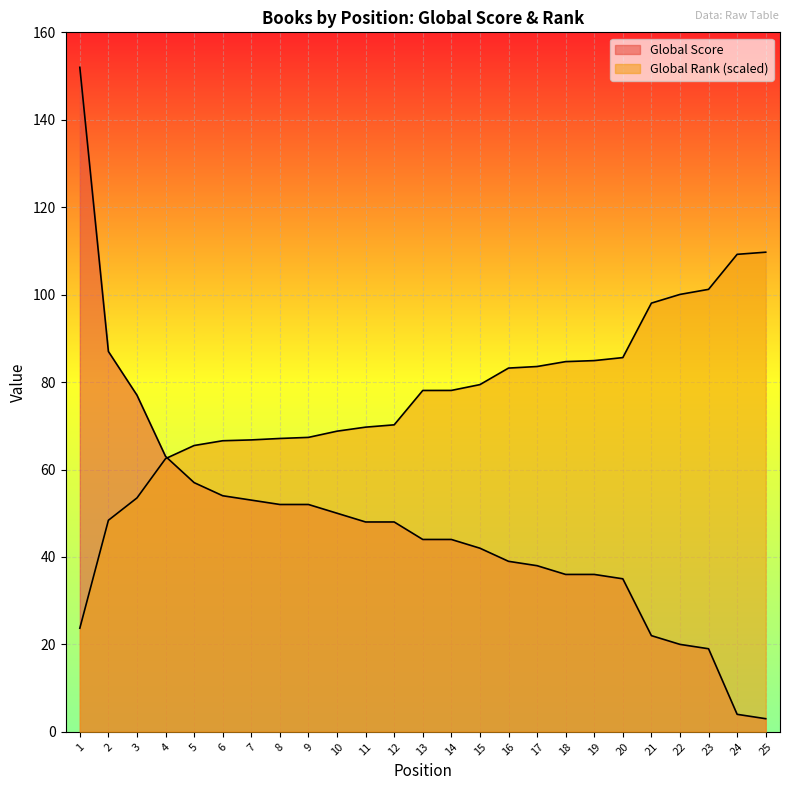

What is the sum of all Global Rank (scaled) values?

1905.8